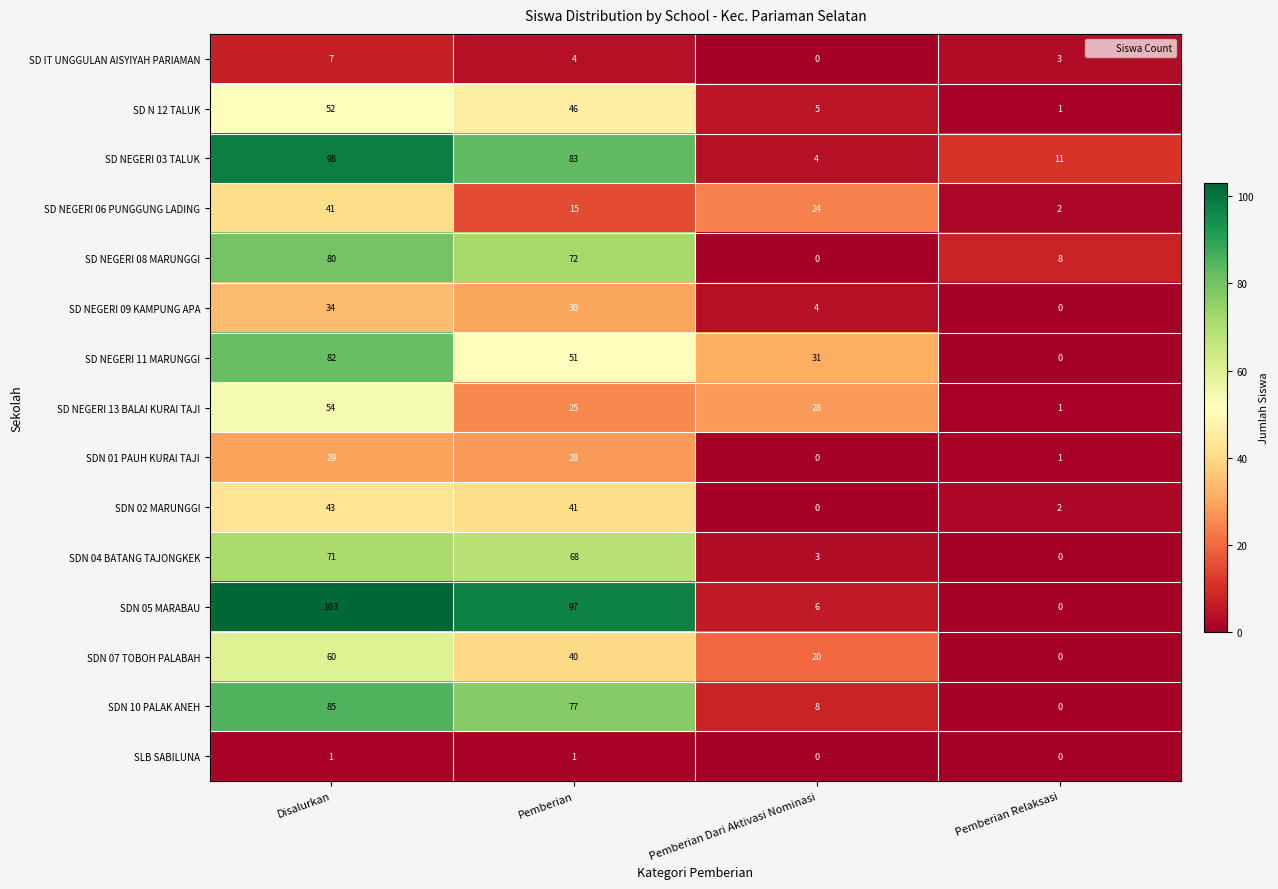

Where is SDN 01 PAUH KURAI TAJI nearest to the value 14?

Pemberian Relaksasi